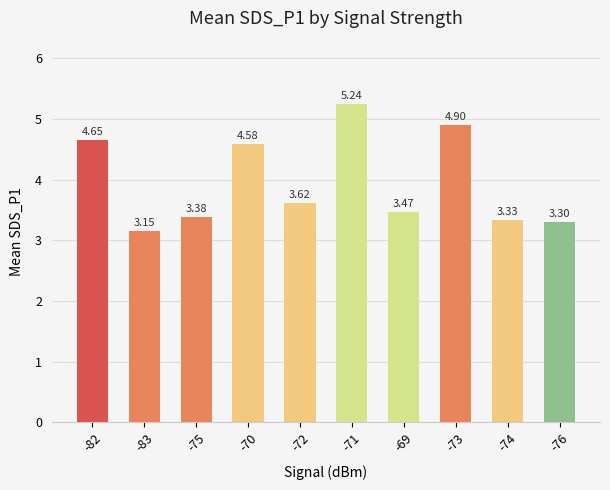

Rank the categories by value from lowest to highest.

-83, -76, -74, -75, -69, -72, -70, -82, -73, -71